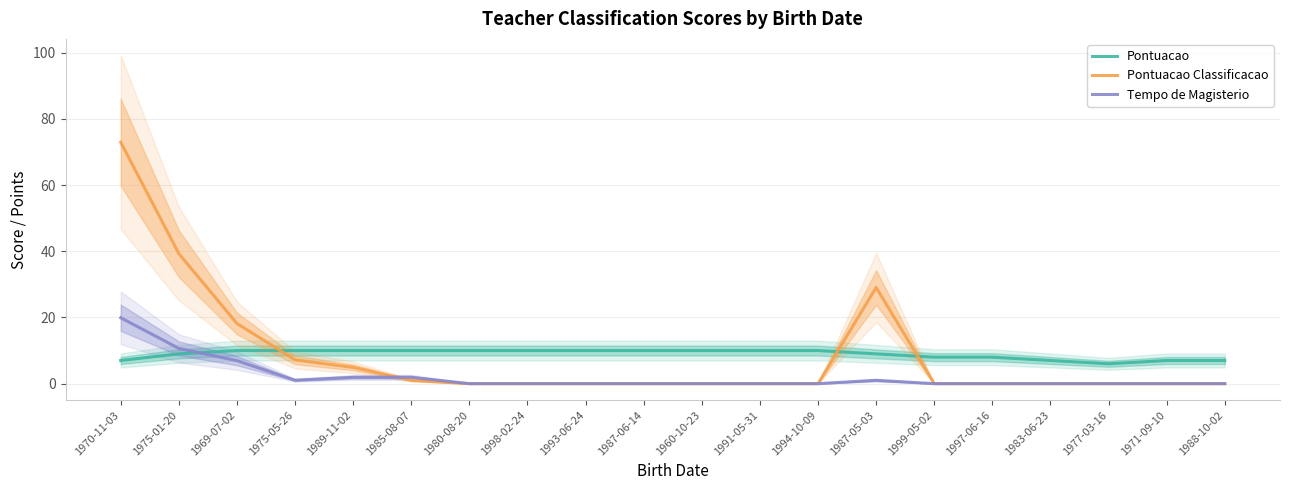

What is the difference between the second highest and second lowest values in the Pontuacao series?

3.0